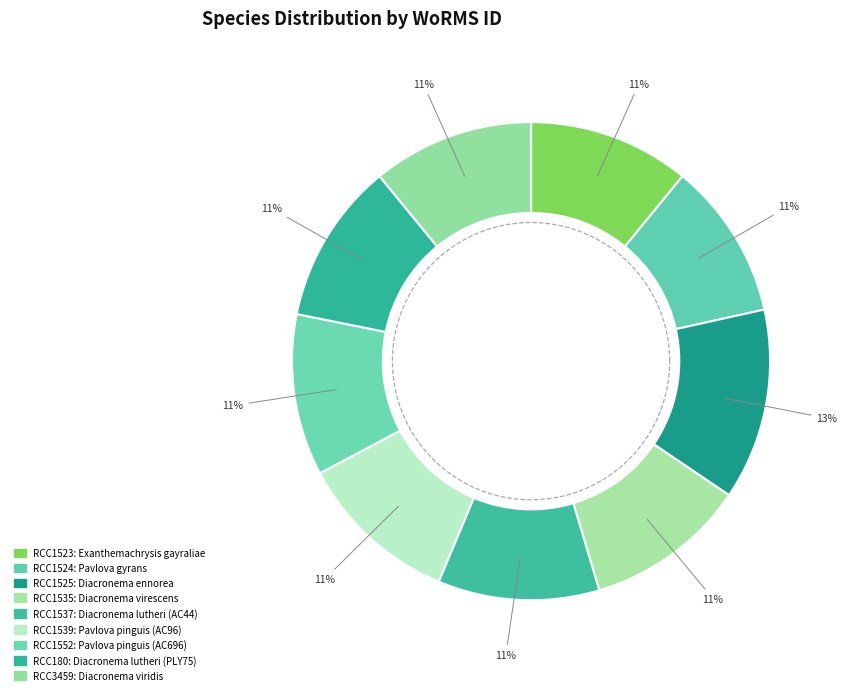

How many slices are in this pie chart?

9